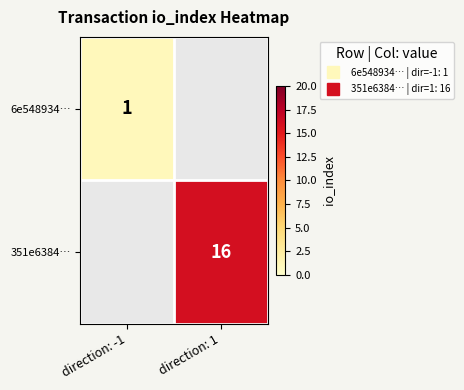

What is the smallest value displayed?

1.0